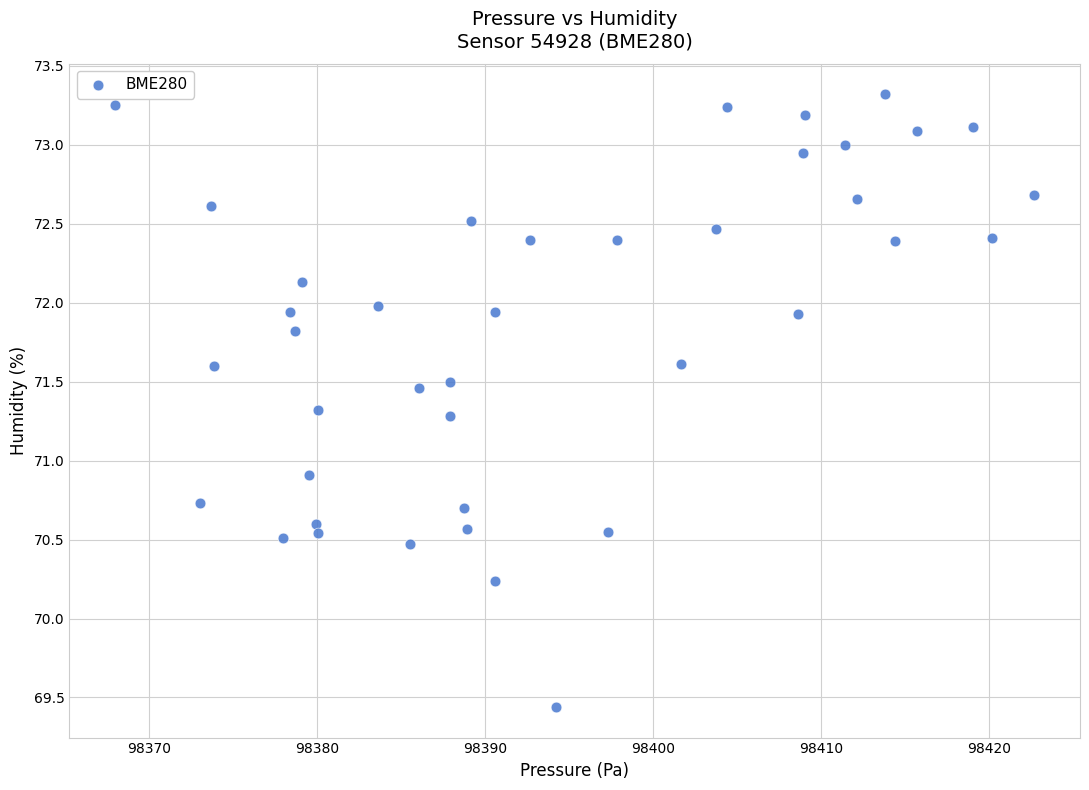

What Y value in the scatter plot is closest to 71?

70.9